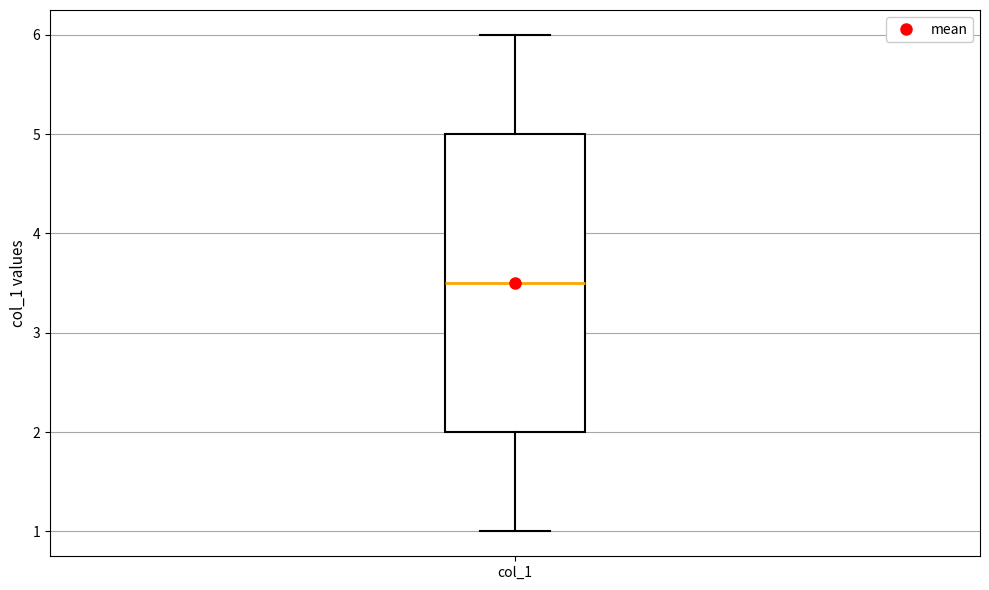

Where is the lower edge of the box for col_1 on the y-axis? The values are not printed on the chart, so give them approximately, as read against the axis.

2.0